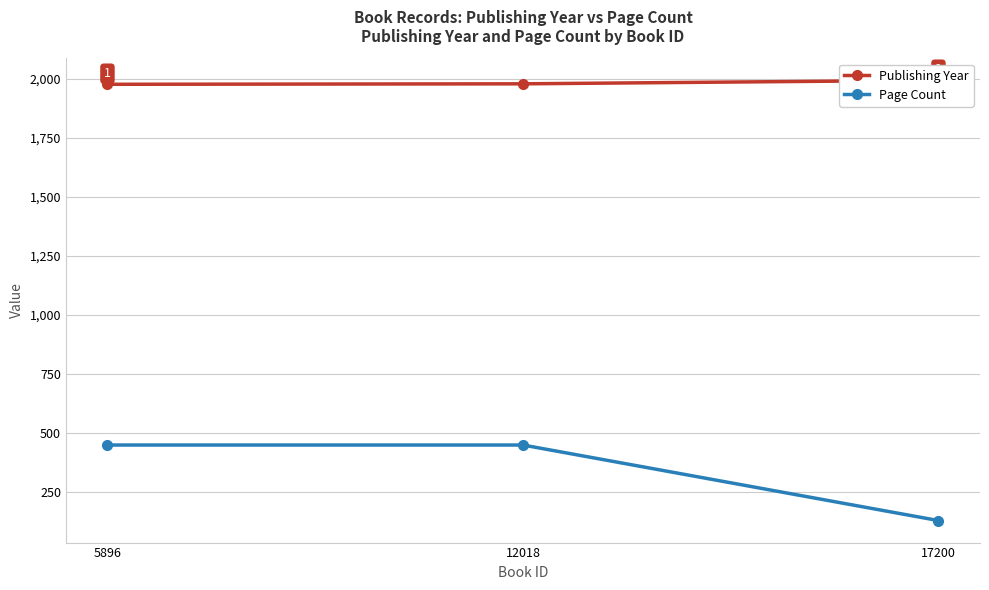

At which label does Publishing Year first exceed 1978?

17200